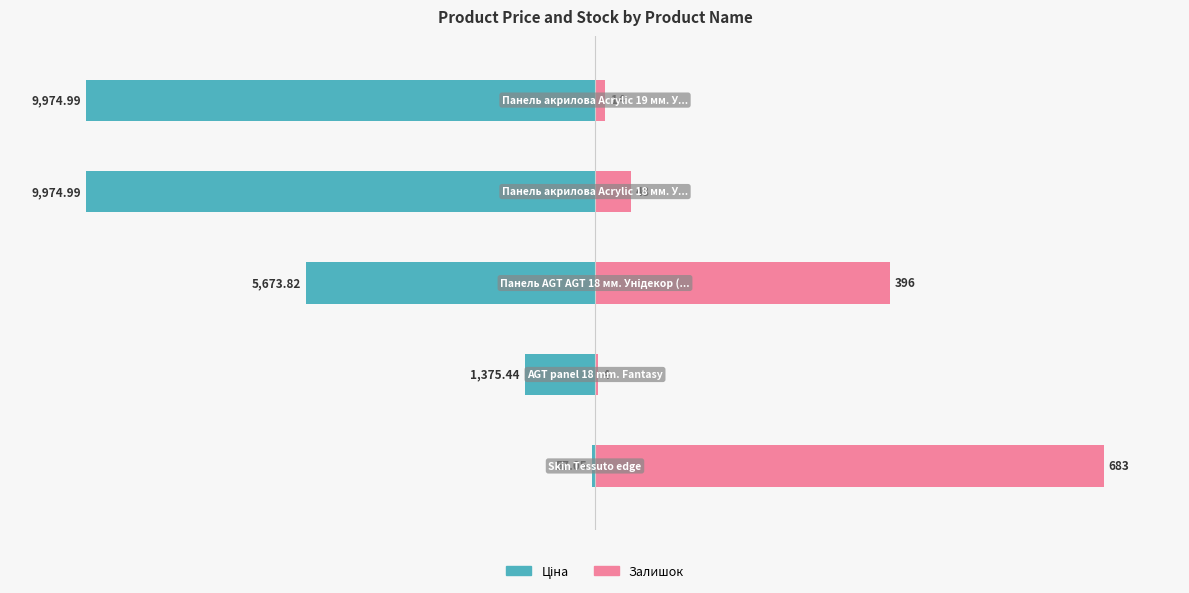

Which series changed the most between 0 and 1?

Залишок